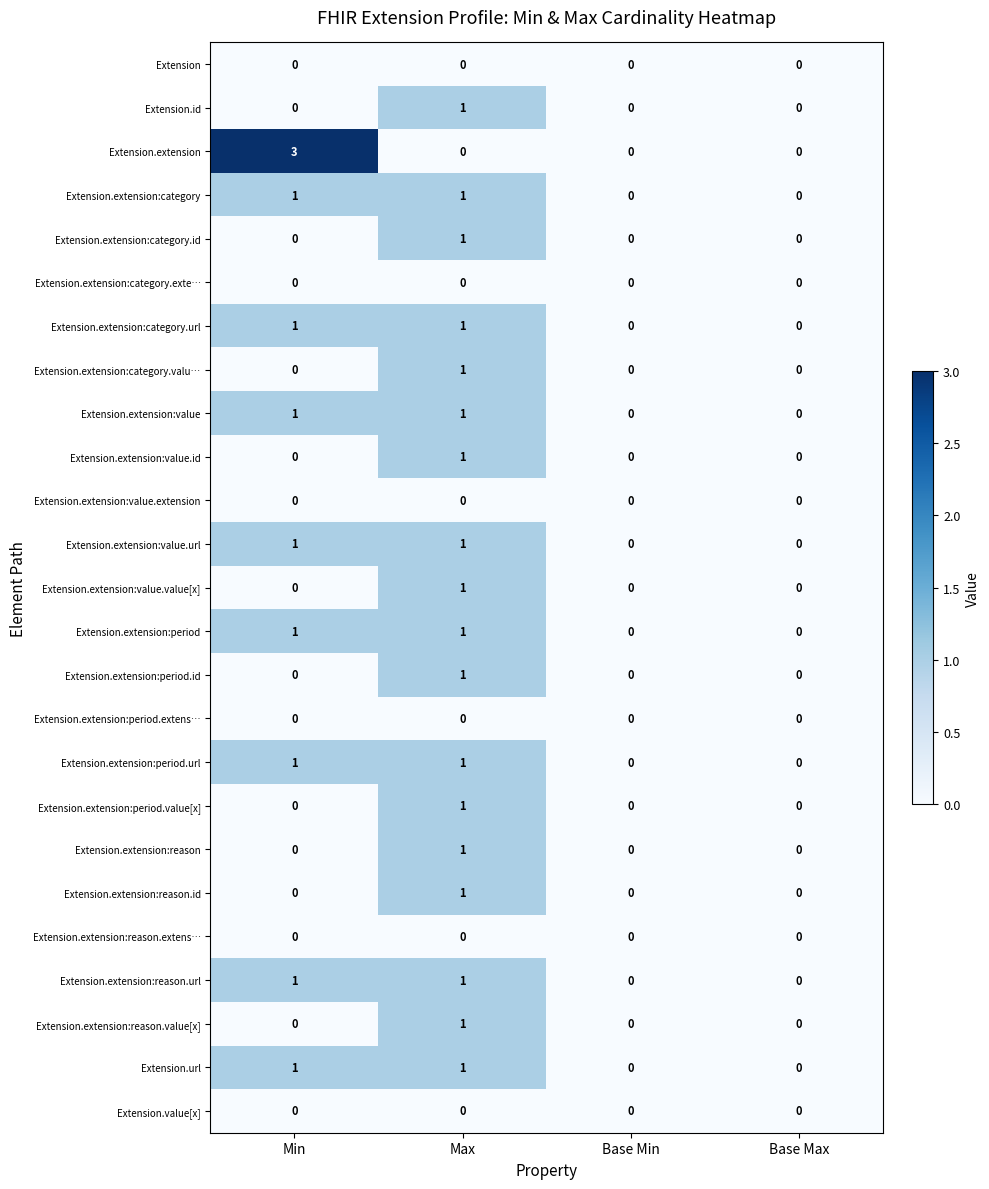

Which category has the highest value across all series?

Min